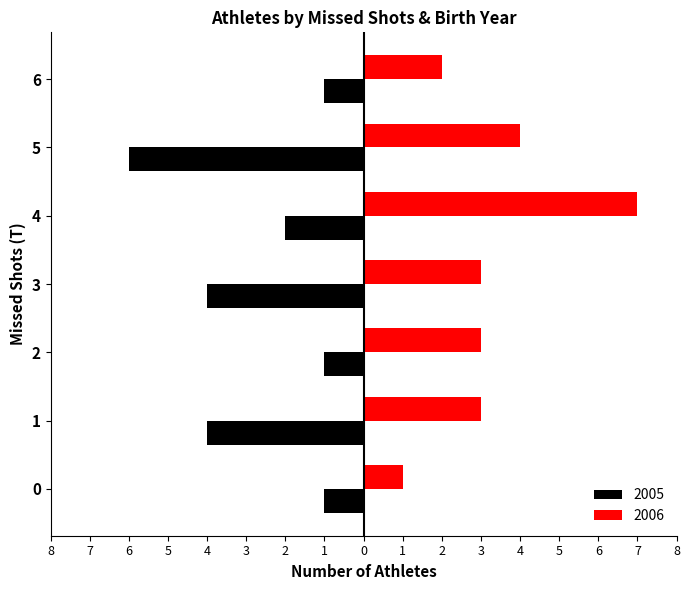

What are all the series names shown in the legend?

2005, 2006